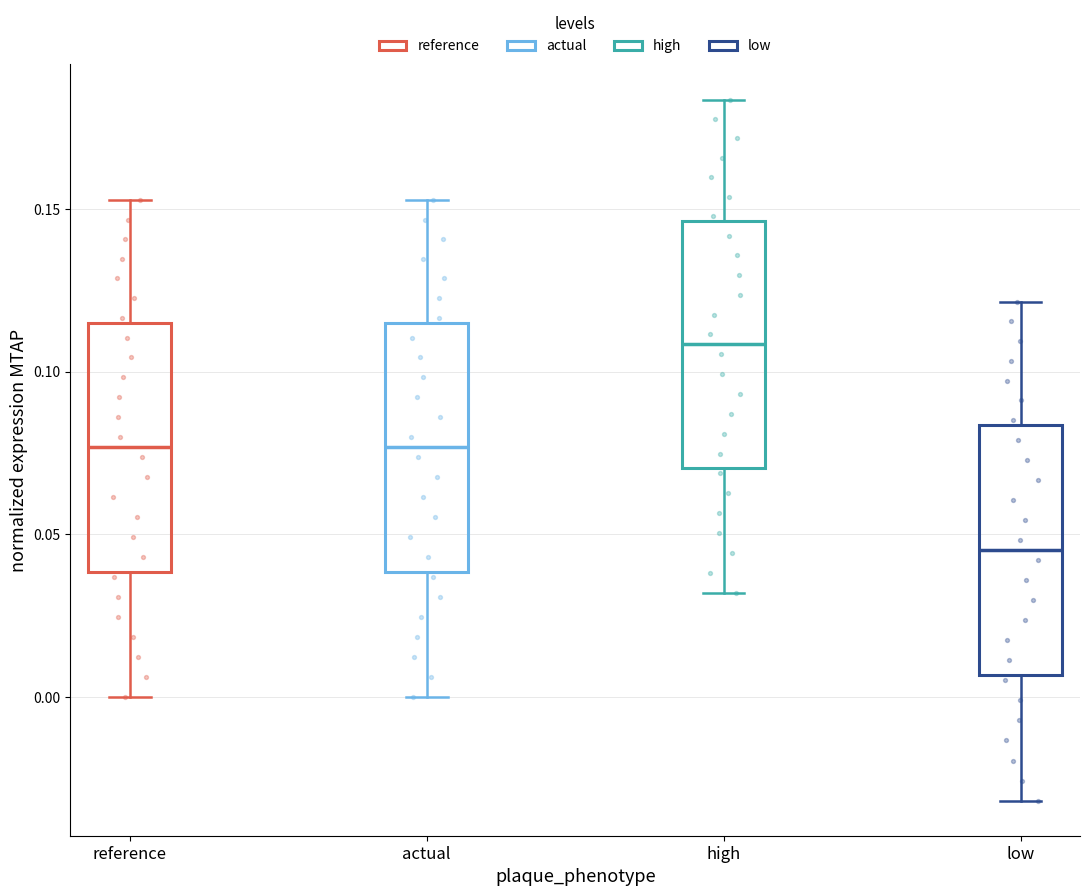

Reading left to right, read every box against the y-axis: the position of its median line, the range the box covers, and the ends of its whiskers. The values are not printed on the chart, so give them approximately, as read against the axis.

reference: median 0.075, box 0.040 to 0.115, whiskers 0.000 to 0.155
actual: median 0.075, box 0.040 to 0.115, whiskers 0.000 to 0.155
high: median 0.110, box 0.070 to 0.145, whiskers 0.030 to 0.185
low: median 0.045, box 0.005 to 0.085, whiskers -0.030 to 0.120